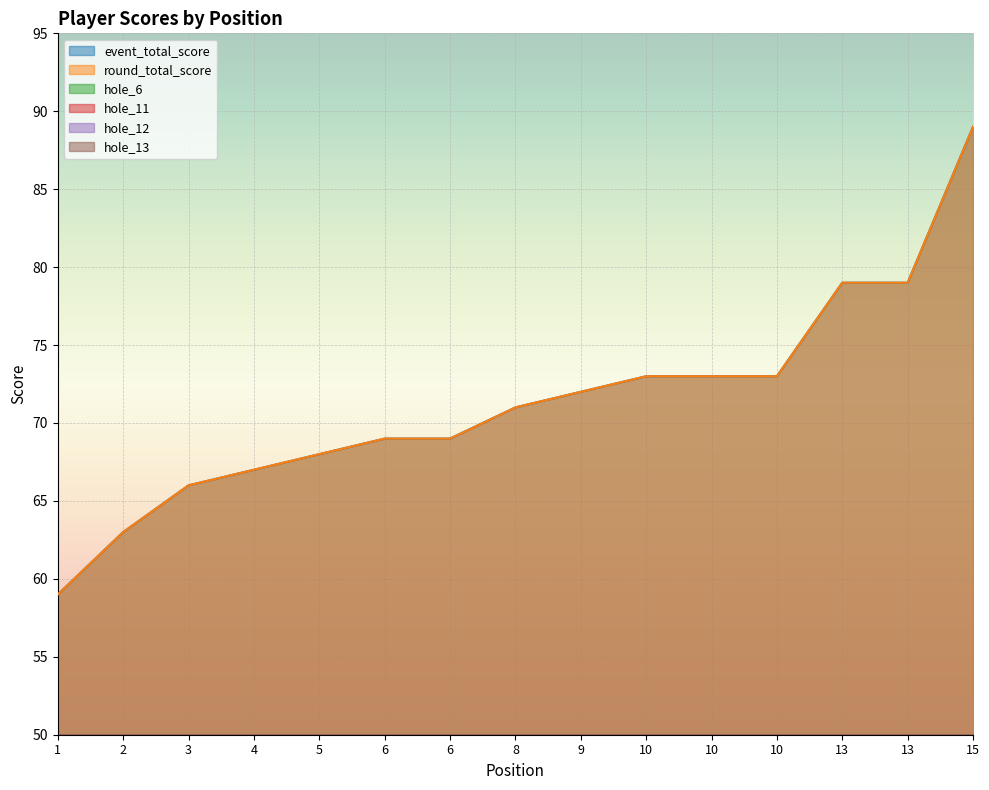

Reading left to right, transcribe all the data shown in this chart.

event_total_score: 1=59	2=63	3=66	4=67	5=68	6=69	6=69	8=71	9=72	10=73	10=73	10=73	13=79	13=79	15=89
round_total_score: 1=59	2=63	3=66	4=67	5=68	6=69	6=69	8=71	9=72	10=73	10=73	10=73	13=79	13=79	15=89
hole_6: 1=4	2=5	3=5	4=4	5=6	6=6	6=5	8=4	9=4	10=5	10=9	10=6	13=7	13=9	15=6
hole_11: 1=4	2=5	3=4	4=6	5=4	6=6	6=5	8=4	9=5	10=4	10=3	10=5	13=5	13=5	15=8
hole_12: 1=4	2=5	3=6	4=5	5=4	6=5	6=6	8=8	9=5	10=6	10=5	10=5	13=6	13=7	15=7
hole_13: 1=5	2=4	3=4	4=5	5=5	6=6	6=5	8=5	9=7	10=5	10=5	10=6	13=8	13=6	15=6